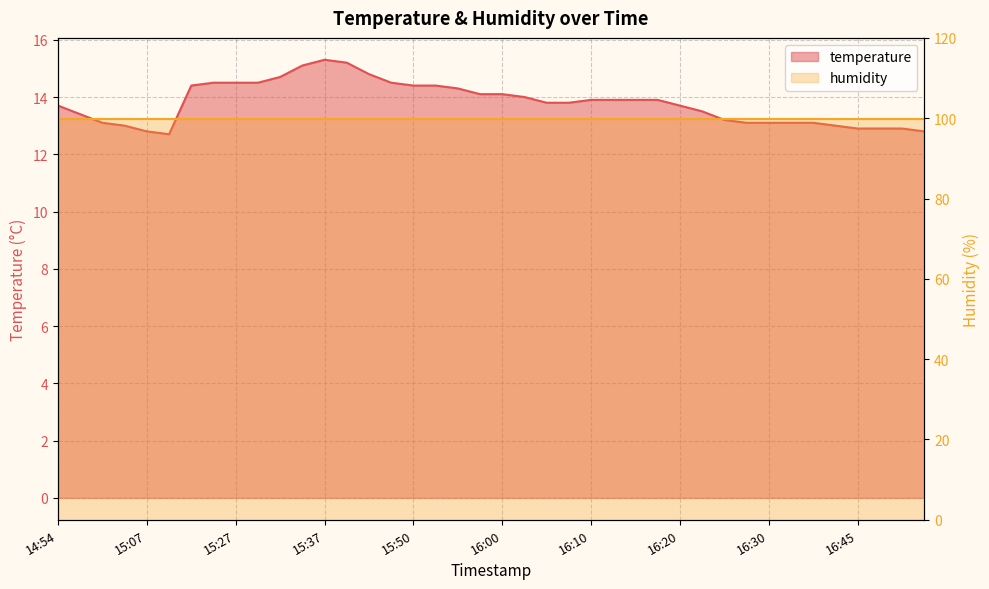

What position from the right is 15:47?

25